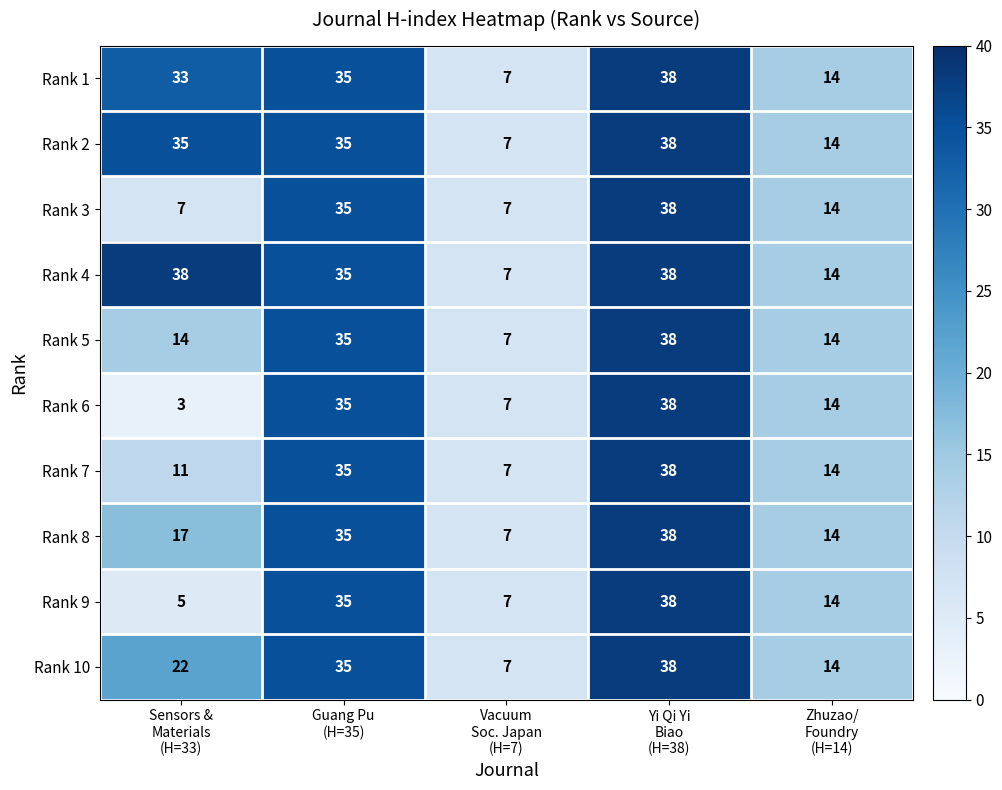

What is the sum of all Rank 3 values?

101